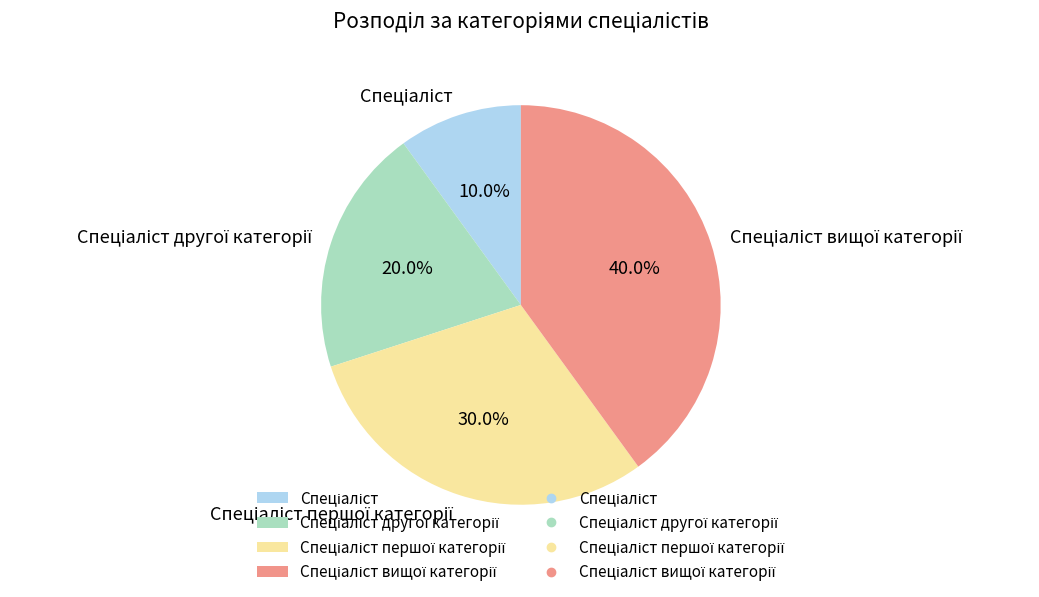

Does any single category account for the majority?

No